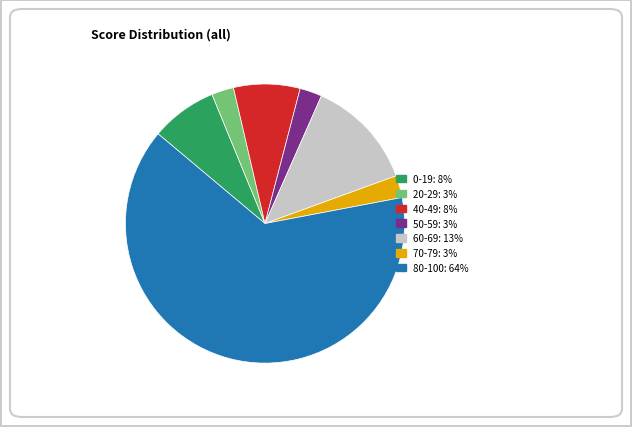

Is there any slice that represents more than half of the pie?

Yes